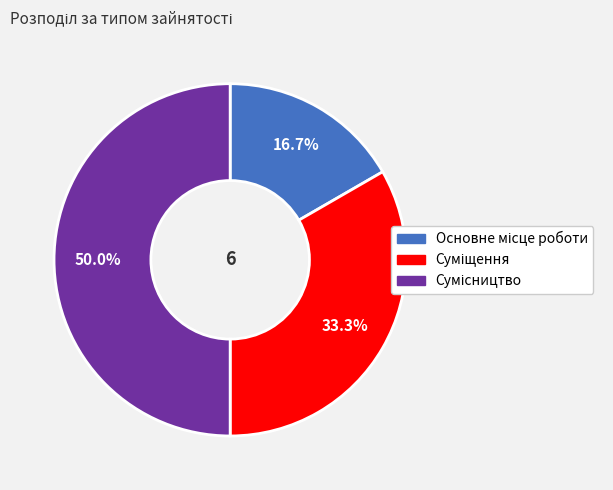

How many slices are in this pie chart?

3